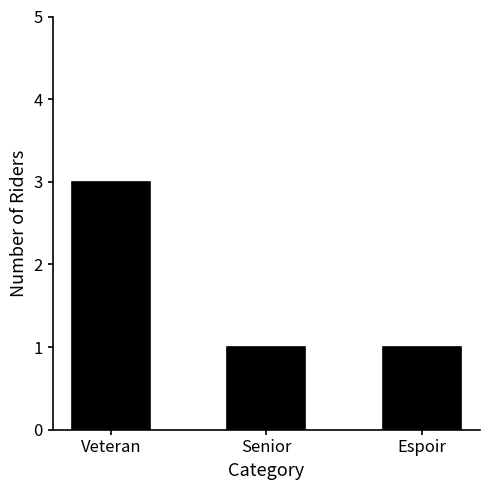

Is it true that the value at Veteran is 4?

False